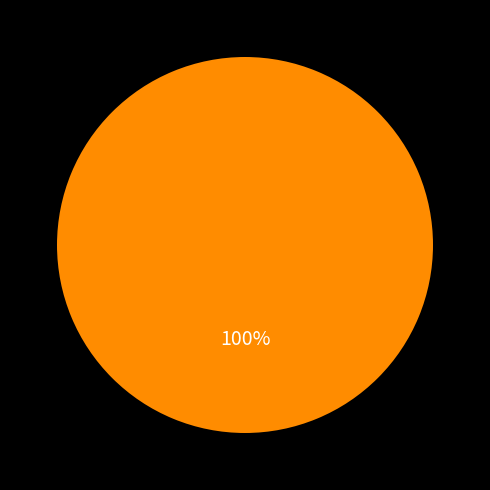

Is there any slice that represents more than half of the pie?

Yes